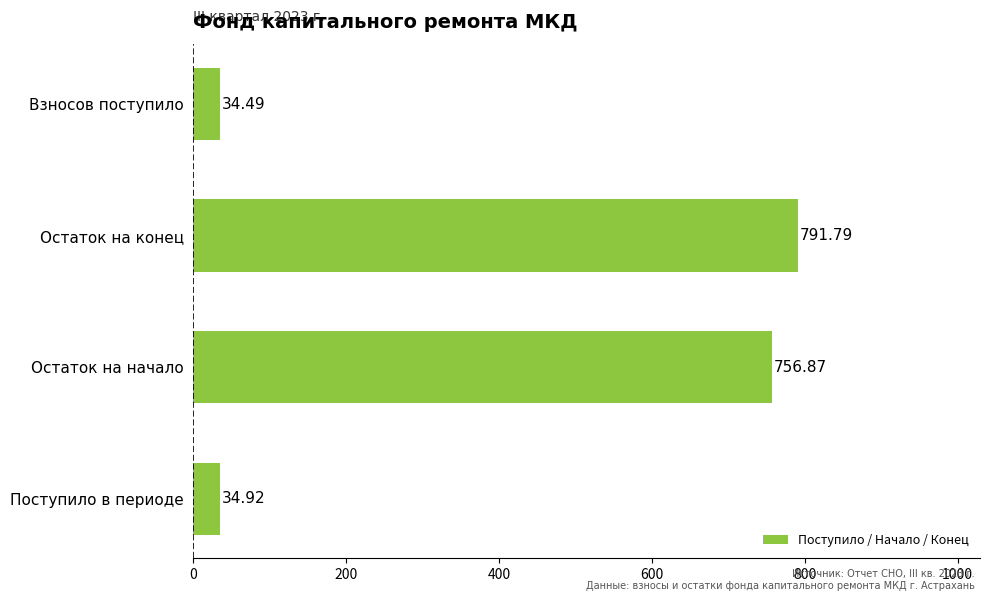

What is the greatest value displayed?

791.8